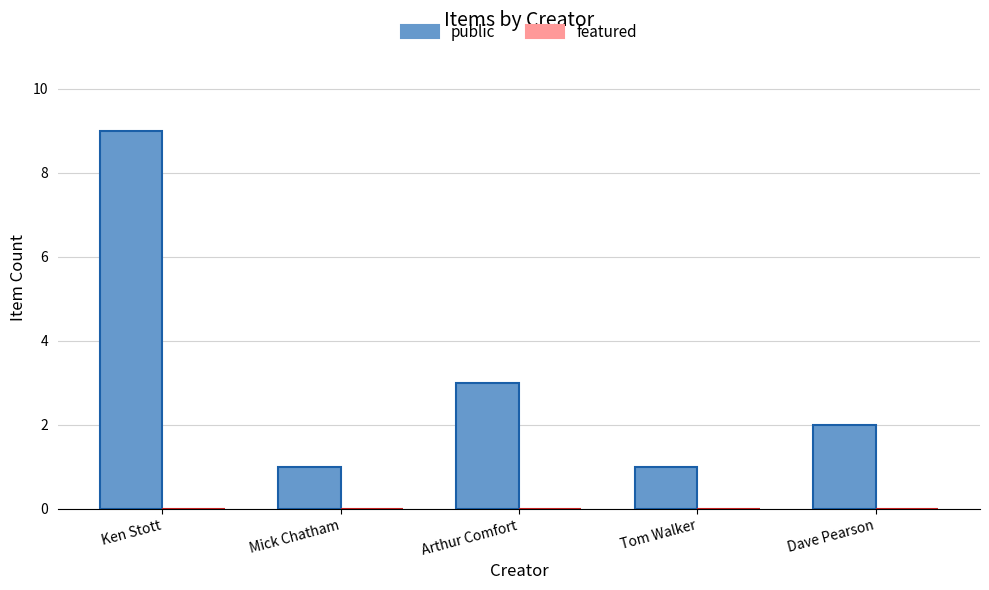

Which has a higher value, Ken Stott or Tom Walker?

Ken Stott